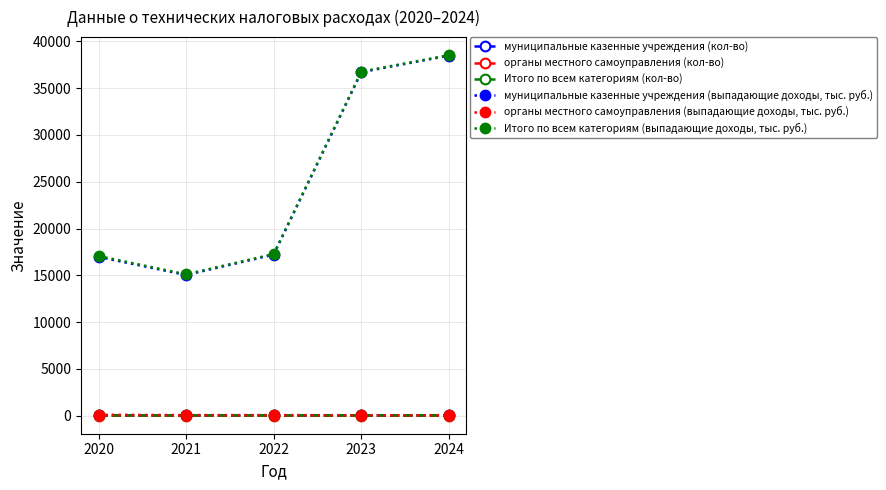

Rank the series by their maximum value, from lowest to highest.

органы местного самоуправления (кол-во), муниципальные казенные учреждения (кол-во), Итого по всем категориям (кол-во), органы местного самоуправления (выпадающие доходы, тыс. руб.), муниципальные казенные учреждения (выпадающие доходы, тыс. руб.), Итого по всем категориям (выпадающие доходы, тыс. руб.)